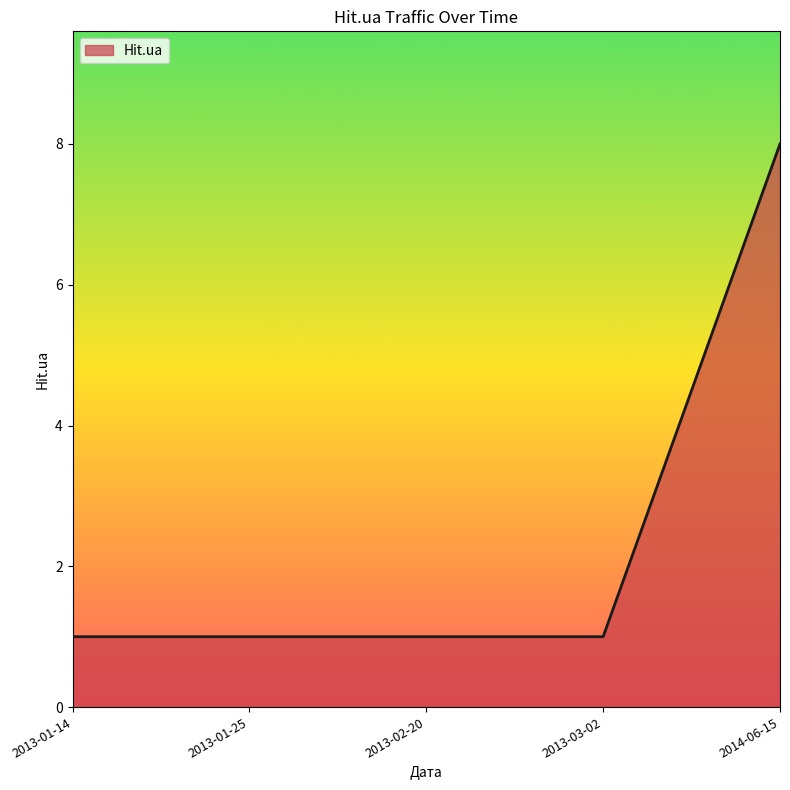

What position from the left is 2014-06-15?

5